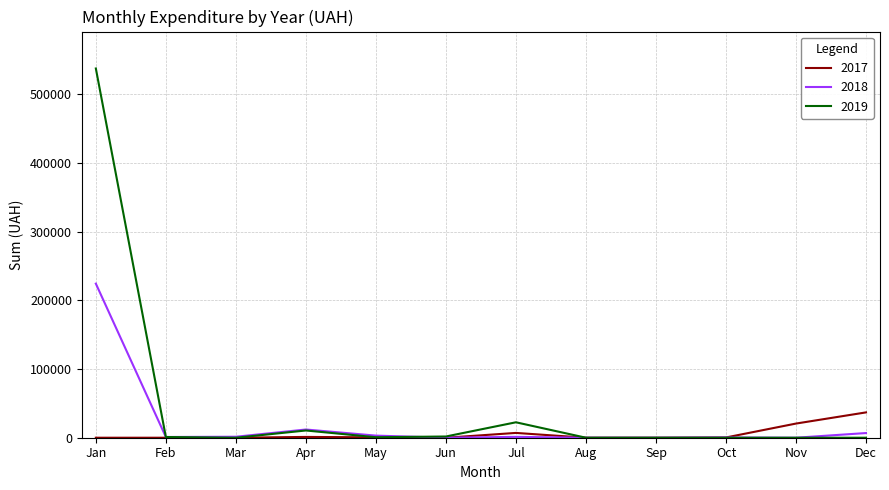

List the series in order of their overall mean, highest first.

2019, 2018, 2017